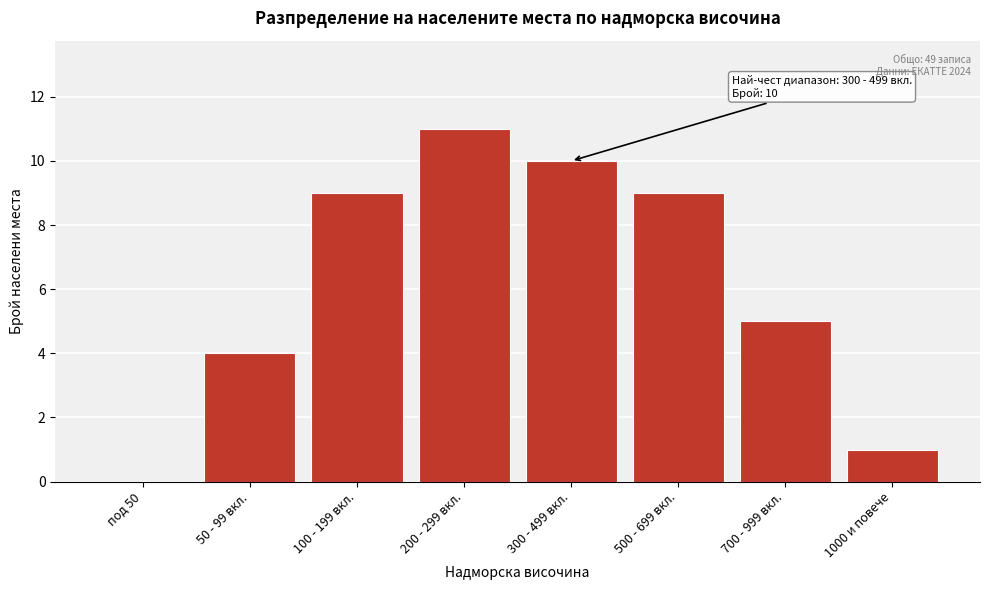

Reading left to right, what are all the values shown in this chart?

под 50=0	50 - 99 вкл.=4	100 - 199 вкл.=9	200 - 299 вкл.=11	300 - 499 вкл.=10	500 - 699 вкл.=9	700 - 999 вкл.=5	1000 и повече=1